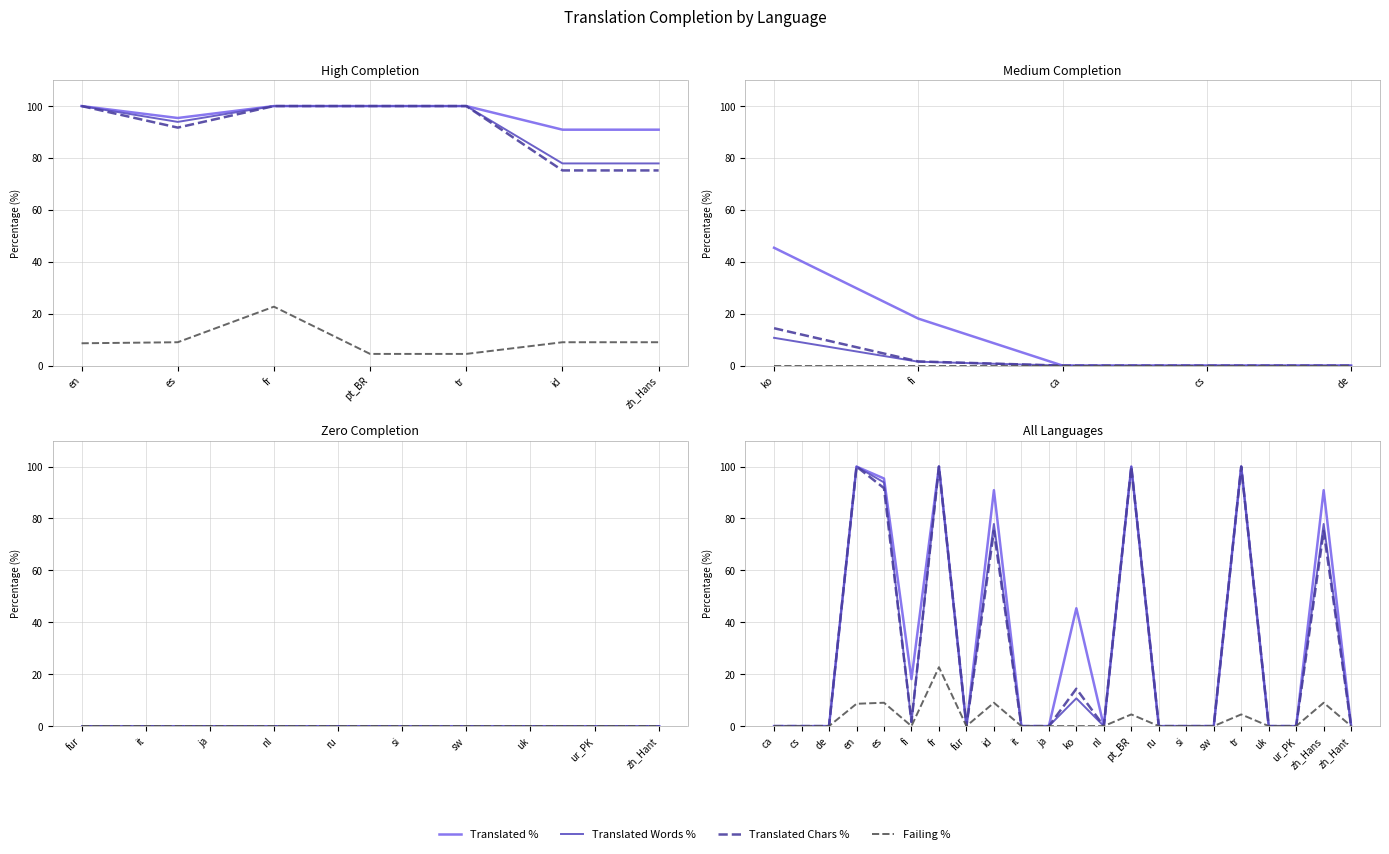

Reading left to right, extract all data points from this chart.

Translated %: 0.0	0.0	0.0	100.0	95.4	18.1	100.0	0.0	90.9	0.0	0.0	45.4	0.0	100.0	0.0	0.0	0.0	100.0	0.0	0.0	90.9	0.0
Translated Words %: 0.0	0.0	0.0	100.0	93.9	1.5	100.0	0.0	77.9	0.0	0.0	10.7	0.0	100.0	0.0	0.0	0.0	100.0	0.0	0.0	77.9	0.0
Translated Chars %: 0.0	0.0	0.0	100.0	91.7	1.6	100.0	0.0	75.2	0.0	0.0	14.4	0.0	100.0	0.0	0.0	0.0	100.0	0.0	0.0	75.2	0.0
Failing %: 0.0	0.0	0.0	8.6	9.0	0.0	22.7	0.0	9.0	0.0	0.0	0.0	0.0	4.5	0.0	0.0	0.0	4.5	0.0	0.0	9.0	0.0